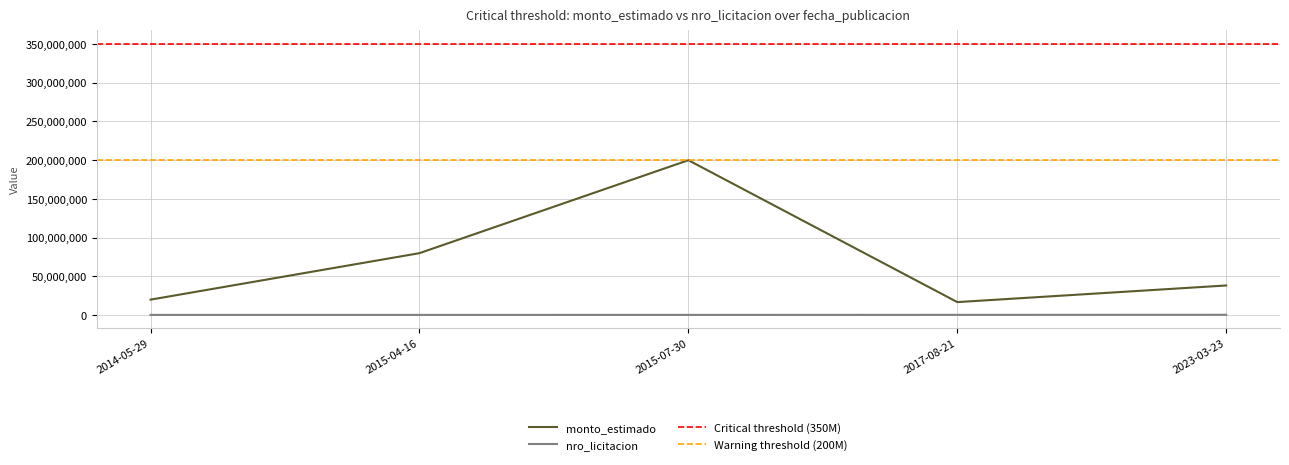

Is the value of monto_estimado at 2015-07-30 greater than the value of nro_licitacion at 2015-04-16?

Yes